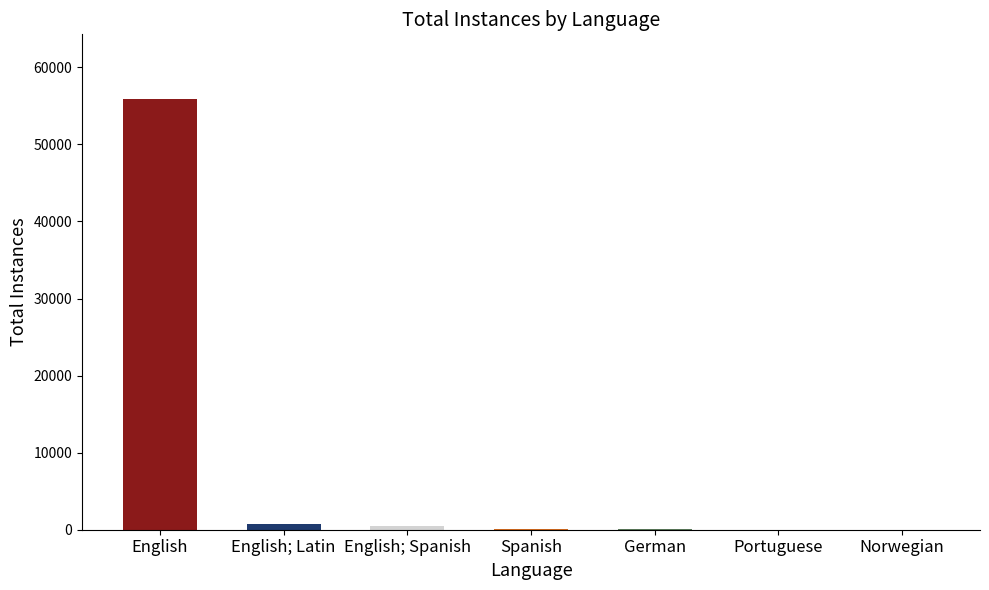

Are the bars horizontal?

No